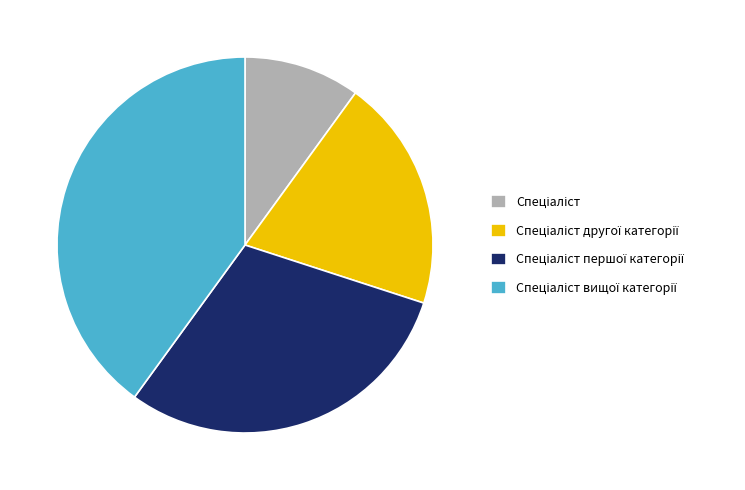

Is there any slice that represents more than half of the pie?

No